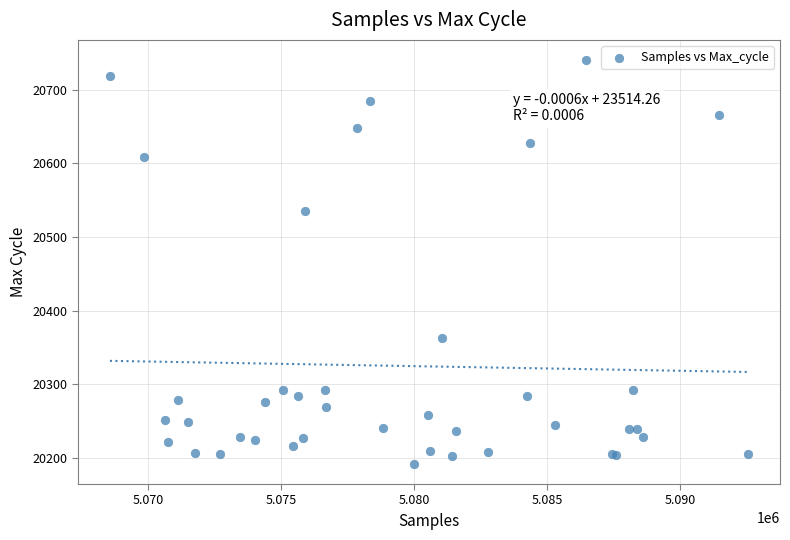

What Y value in the scatter plot is closest to 20466?

20535